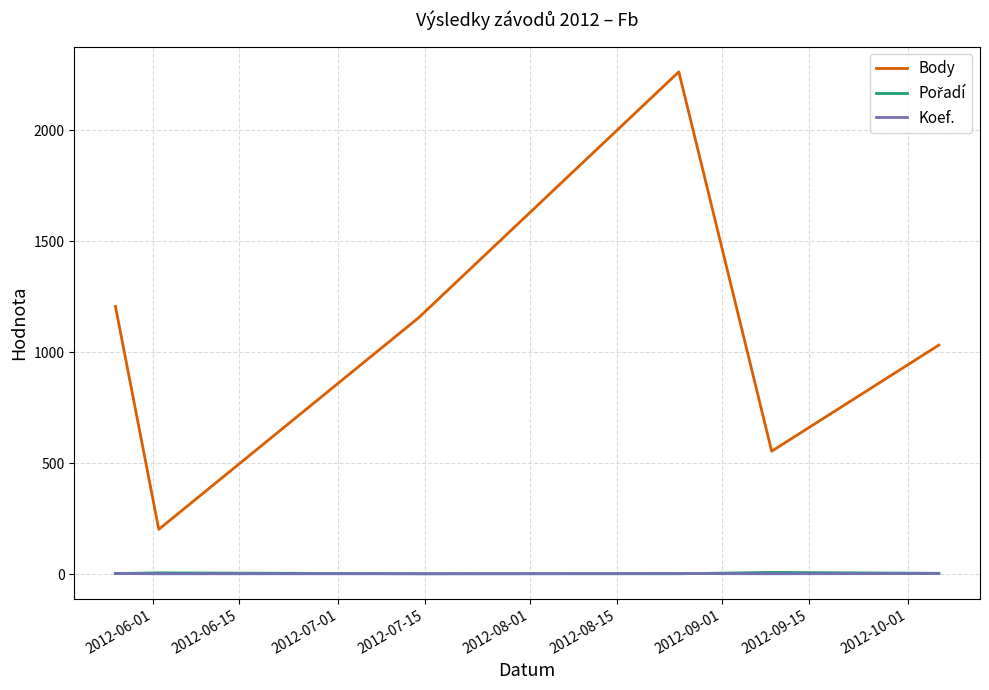

Which series has the widest spread of values?

Body